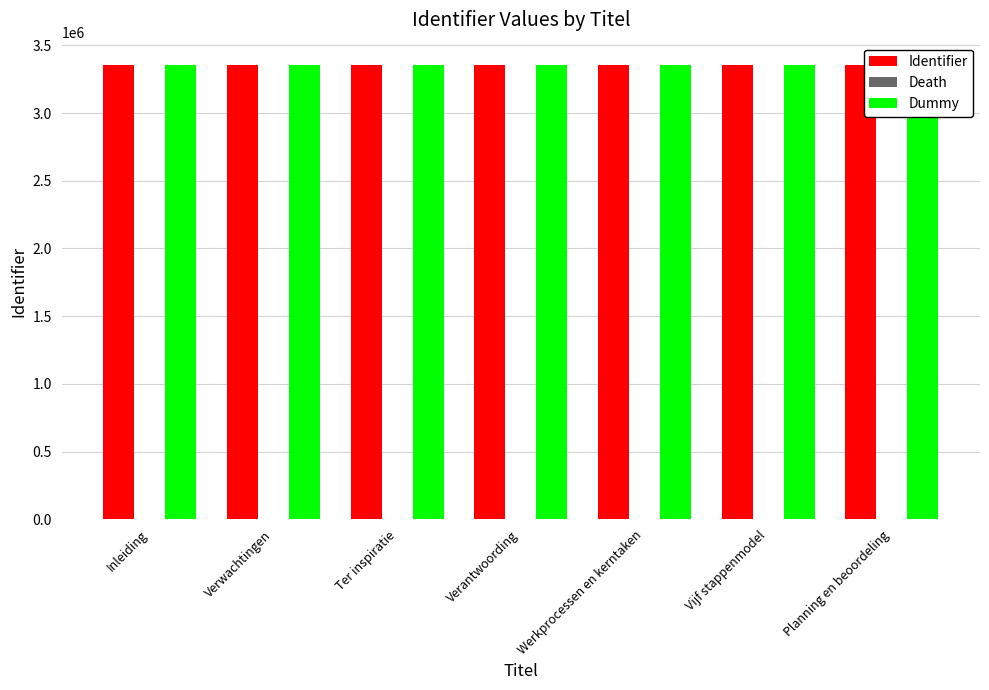

What is the sum of all Dummy values?

23463851